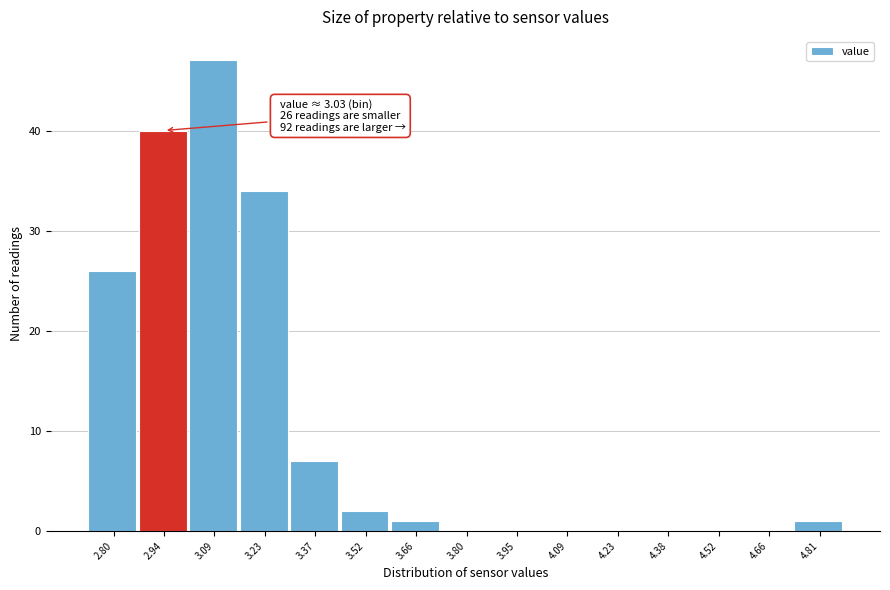

Reading left to right, what are all the values shown in this chart?

2.80=26	2.94=40	3.09=47	3.23=34	3.37=7	3.52=2	3.66=1	3.80=0	3.95=0	4.09=0	4.23=0	4.38=0	4.52=0	4.66=0	4.81=1